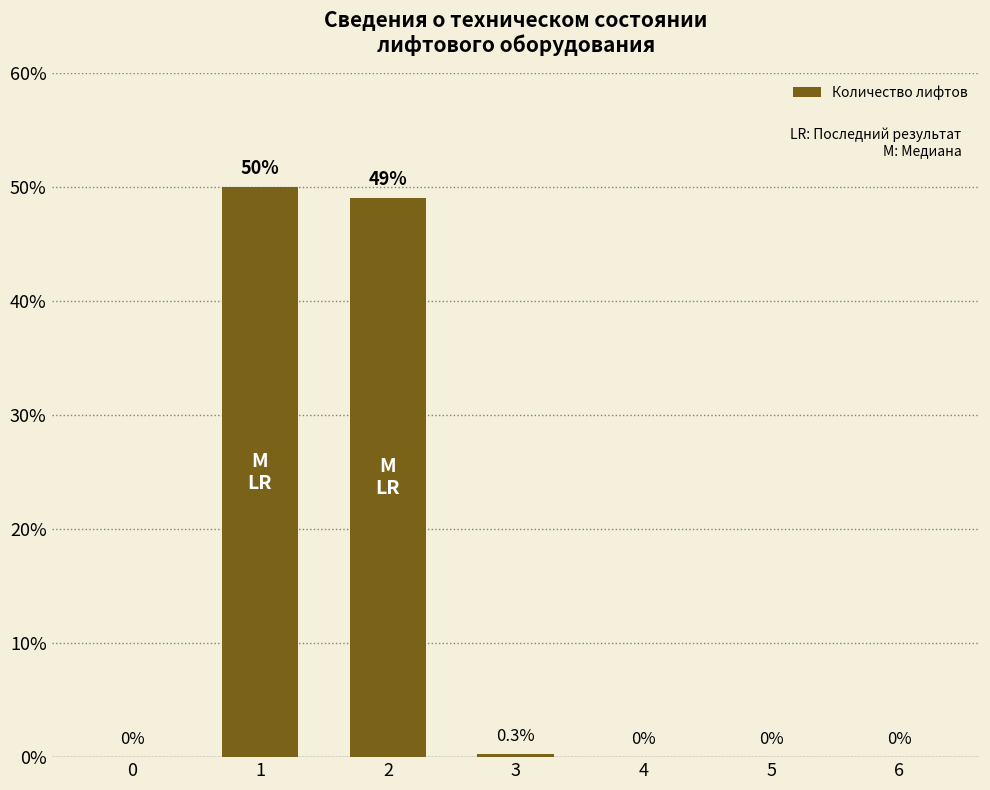

Reading left to right, extract all data points from this chart.

0.0	50.0	49.0	0.3	0.0	0.0	0.0